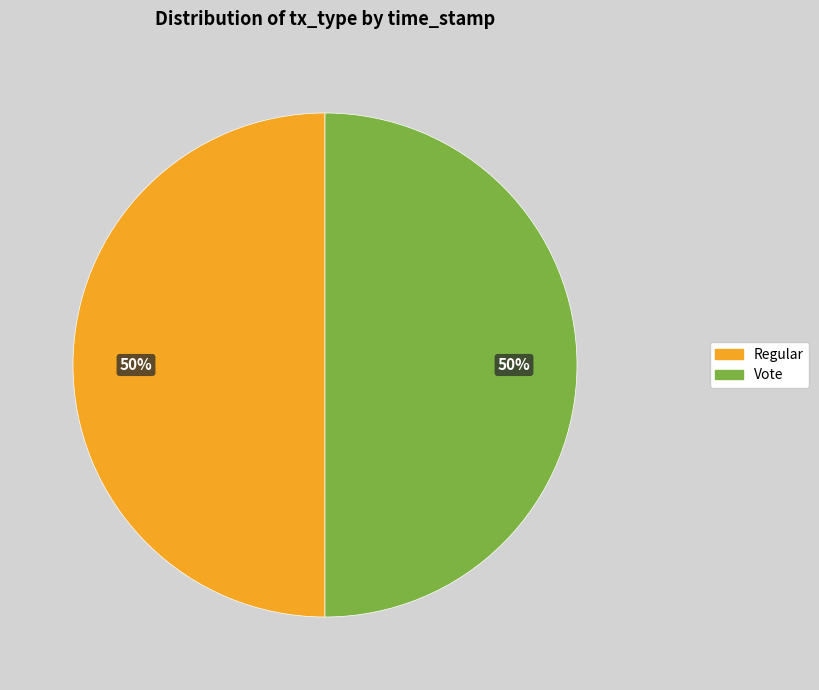

Do Regular and Vote together represent more than half of the pie?

Yes